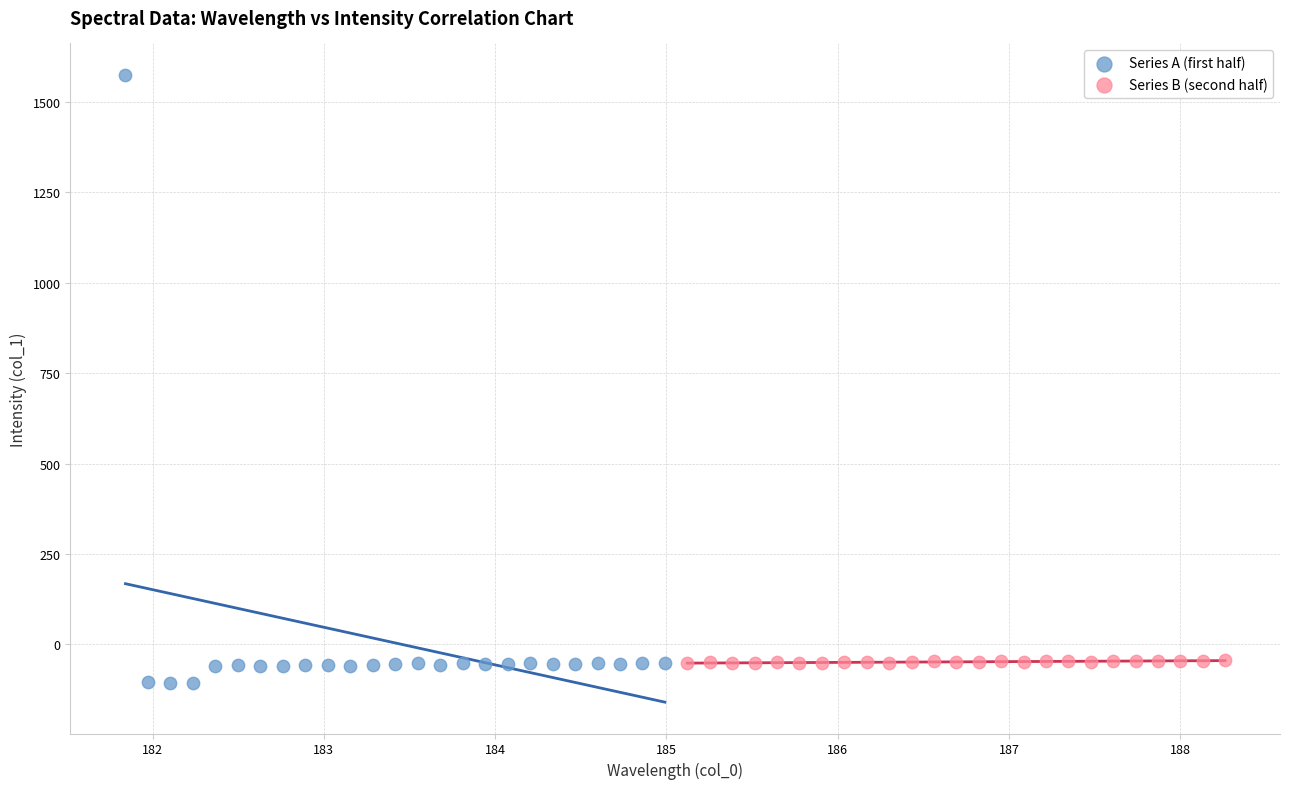

Which series reaches the minimum Y coordinate?

Series A (first half)